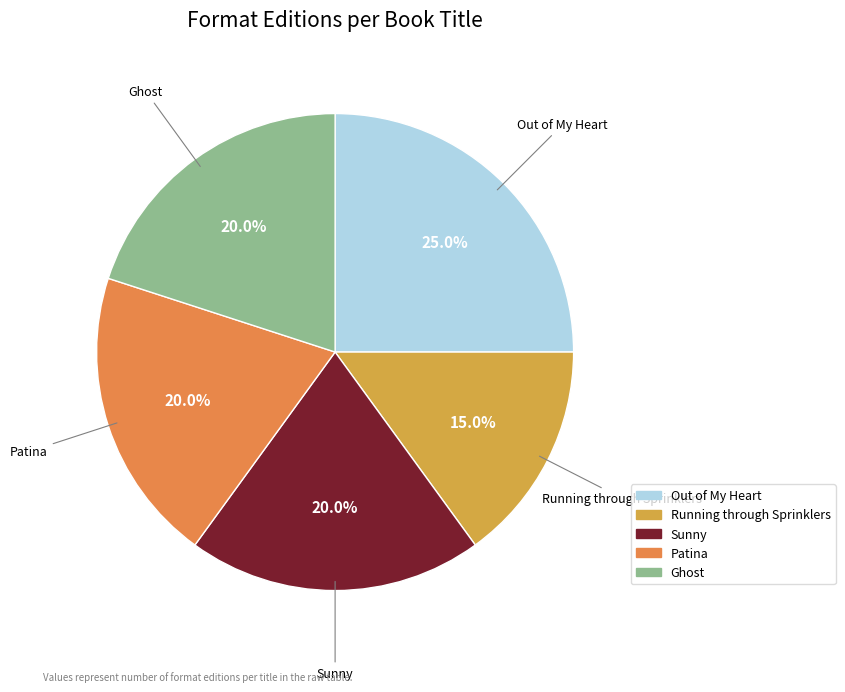

How many segments does this pie chart have?

5